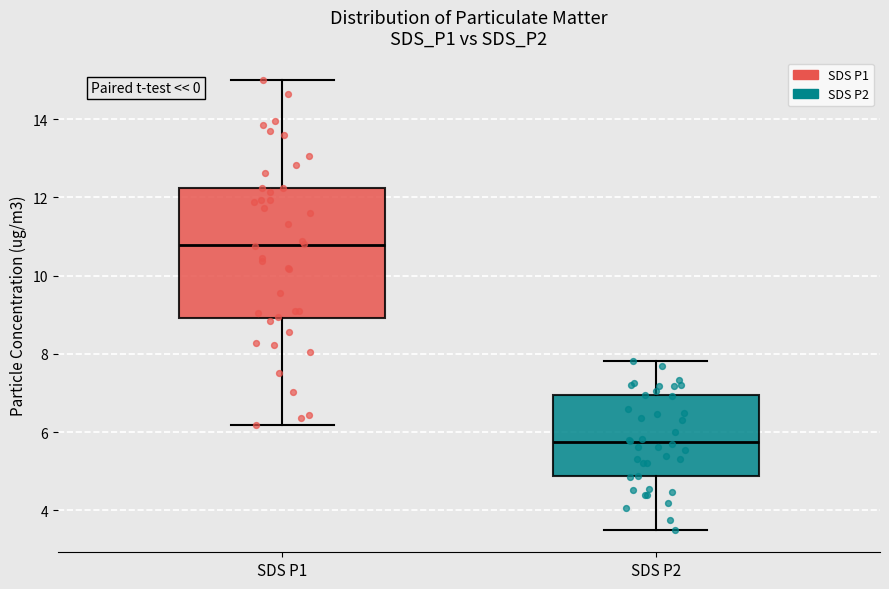

Where is the upper edge of the box for SDS P2 on the y-axis? The values are not printed on the chart, so give them approximately, as read against the axis.

7.0